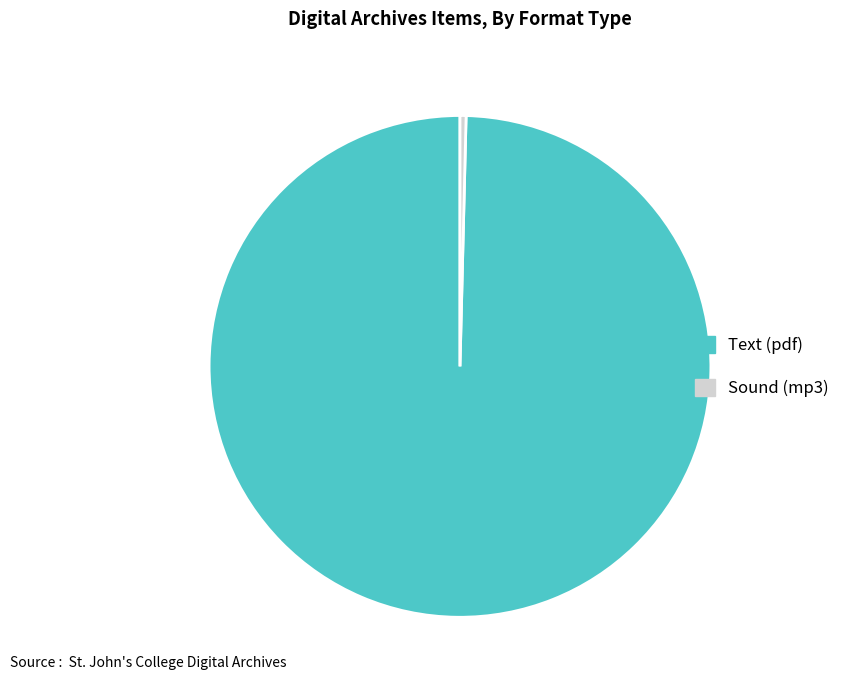

The Text (pdf) slice represents 100% of the pie. True or false?

True